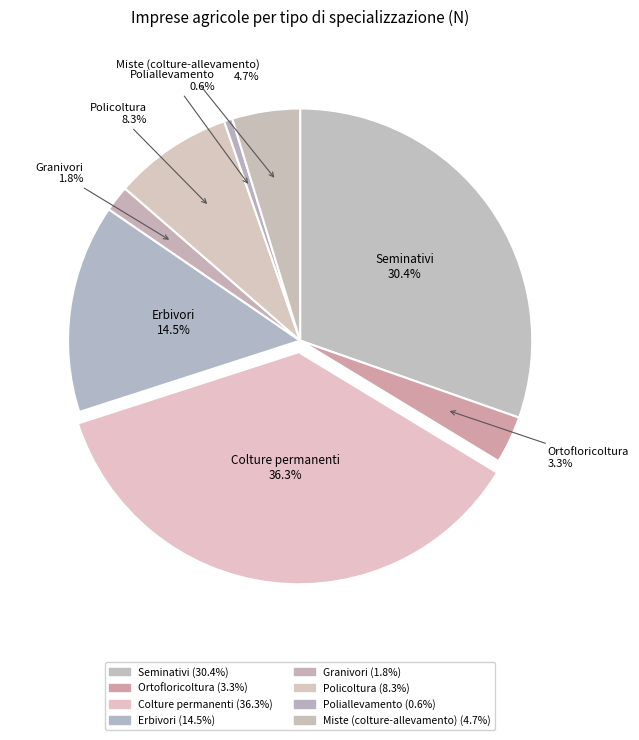

Which category has the biggest portion of the pie?

Colture permanenti